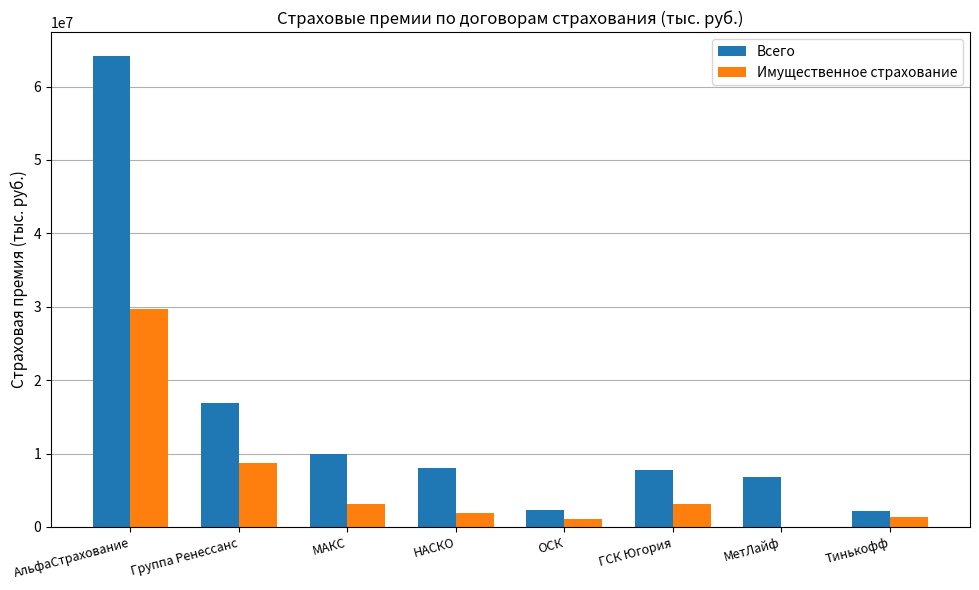

What is the maximum value shown in the chart?

64208095.3